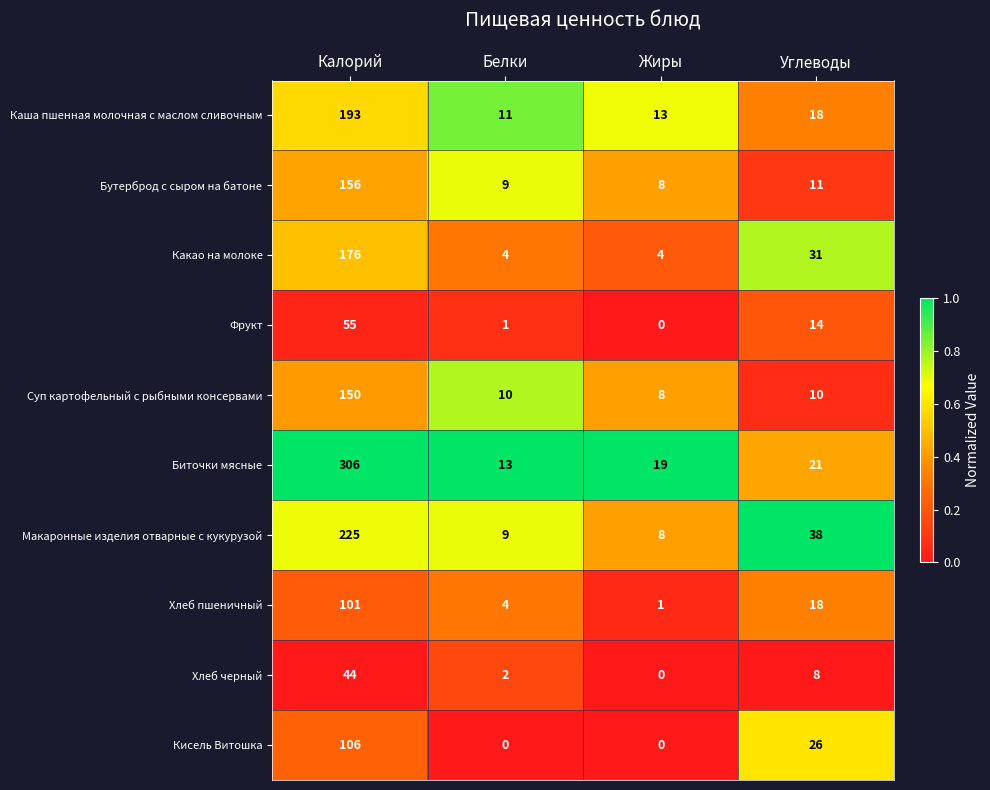

What is the difference between the highest and lowest values at Белки?

13